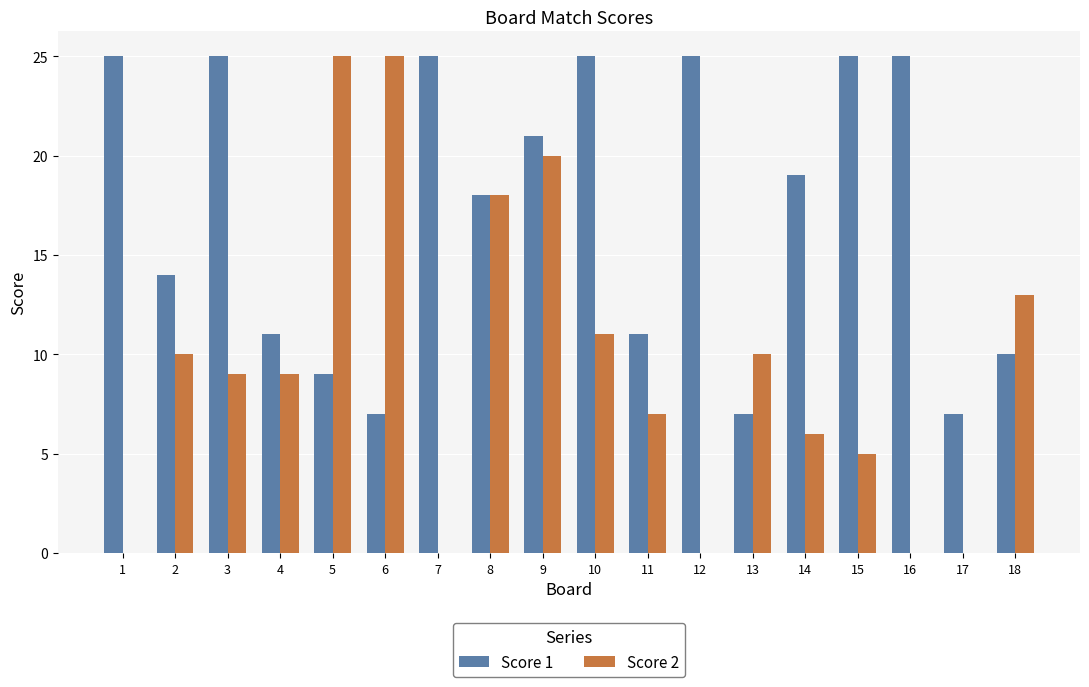

True or false: Score 2 has a value of 0 at 17.

True